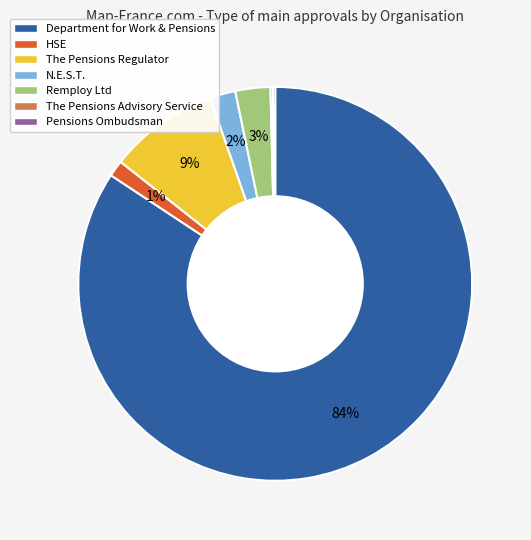

Which slice is the largest?

Department for Work & Pensions